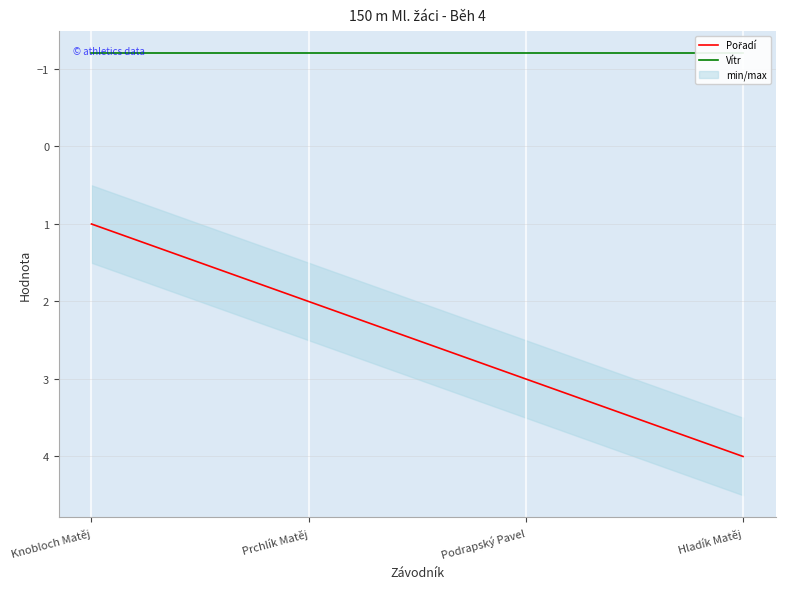

Which category has the highest value across all series?

Hladík Matěj